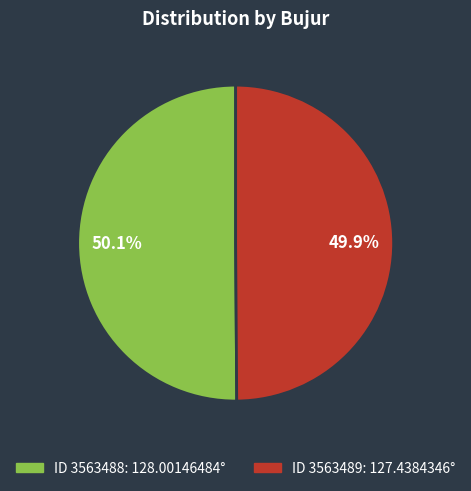

How many slices are in this pie chart?

2